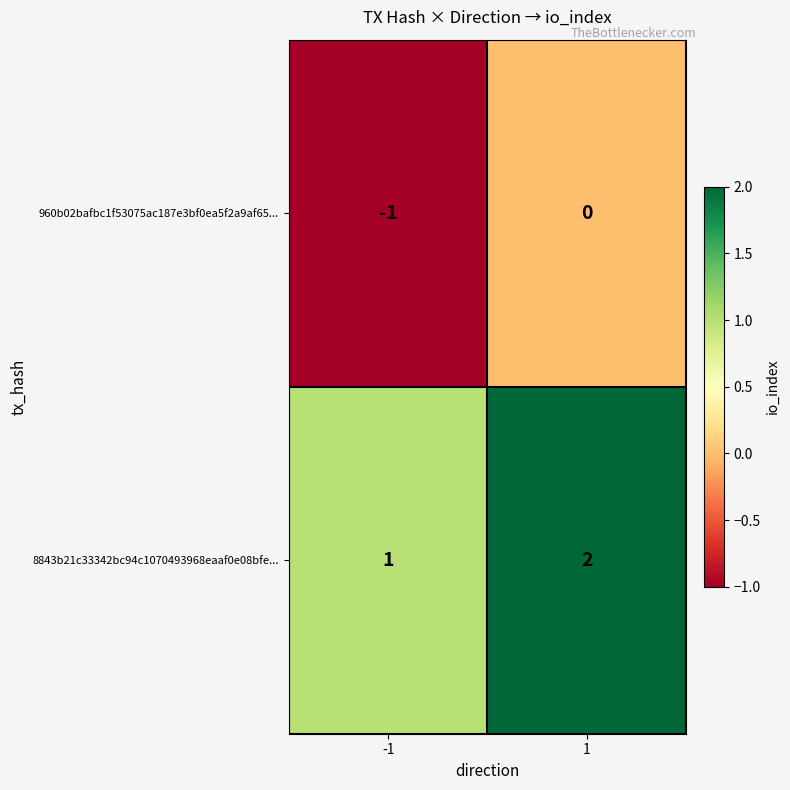

What is the sum of the 8843b21c33342bc94c1070493968eaaf0e08bfe... values at 1 and -1?

3